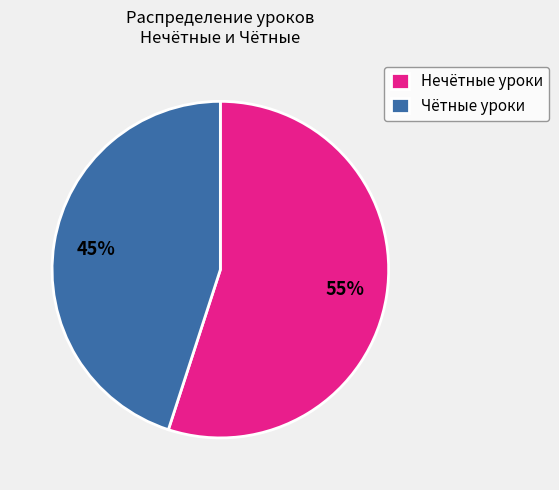

Which slice is the smallest?

Чётные уроки